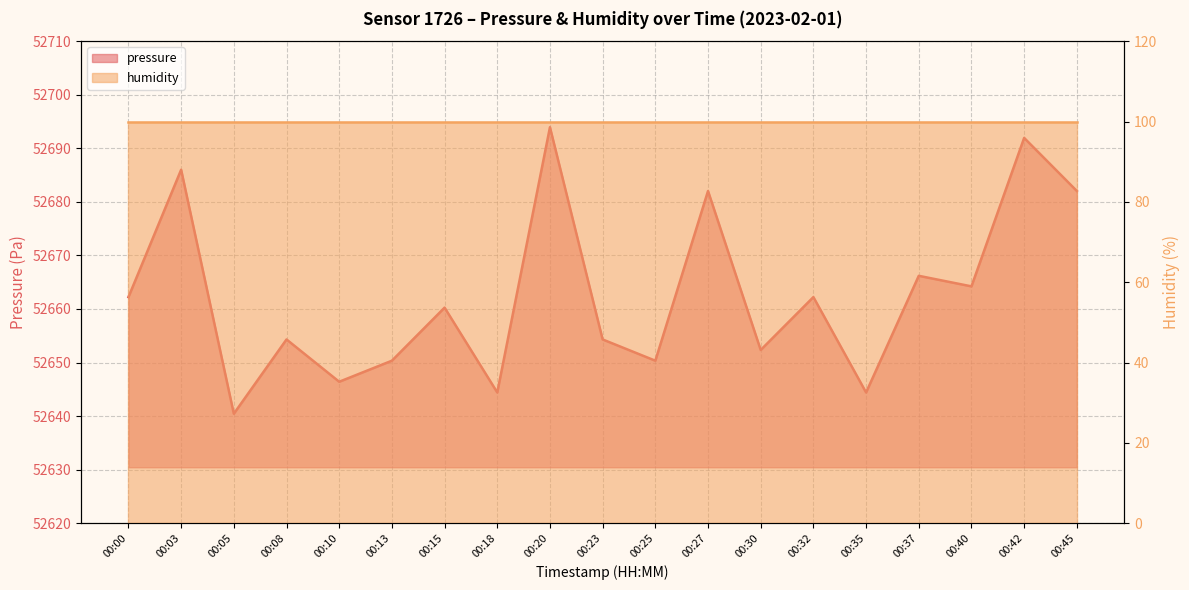

Where is the data nearest to the value 52667?

00:37